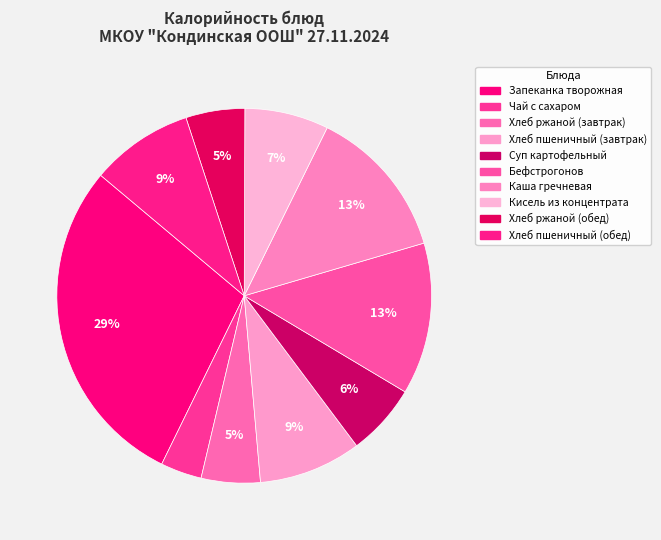

How many segments does this pie chart have?

10